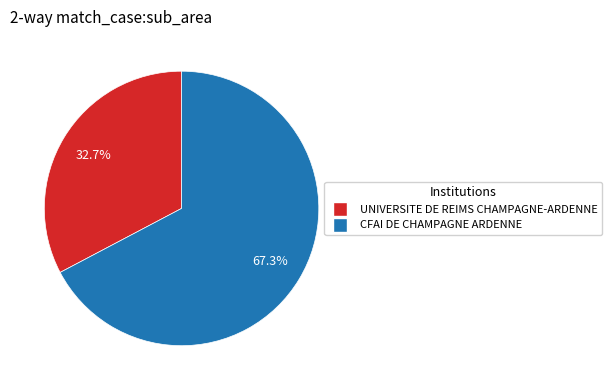

Count the number of slices in the pie.

2